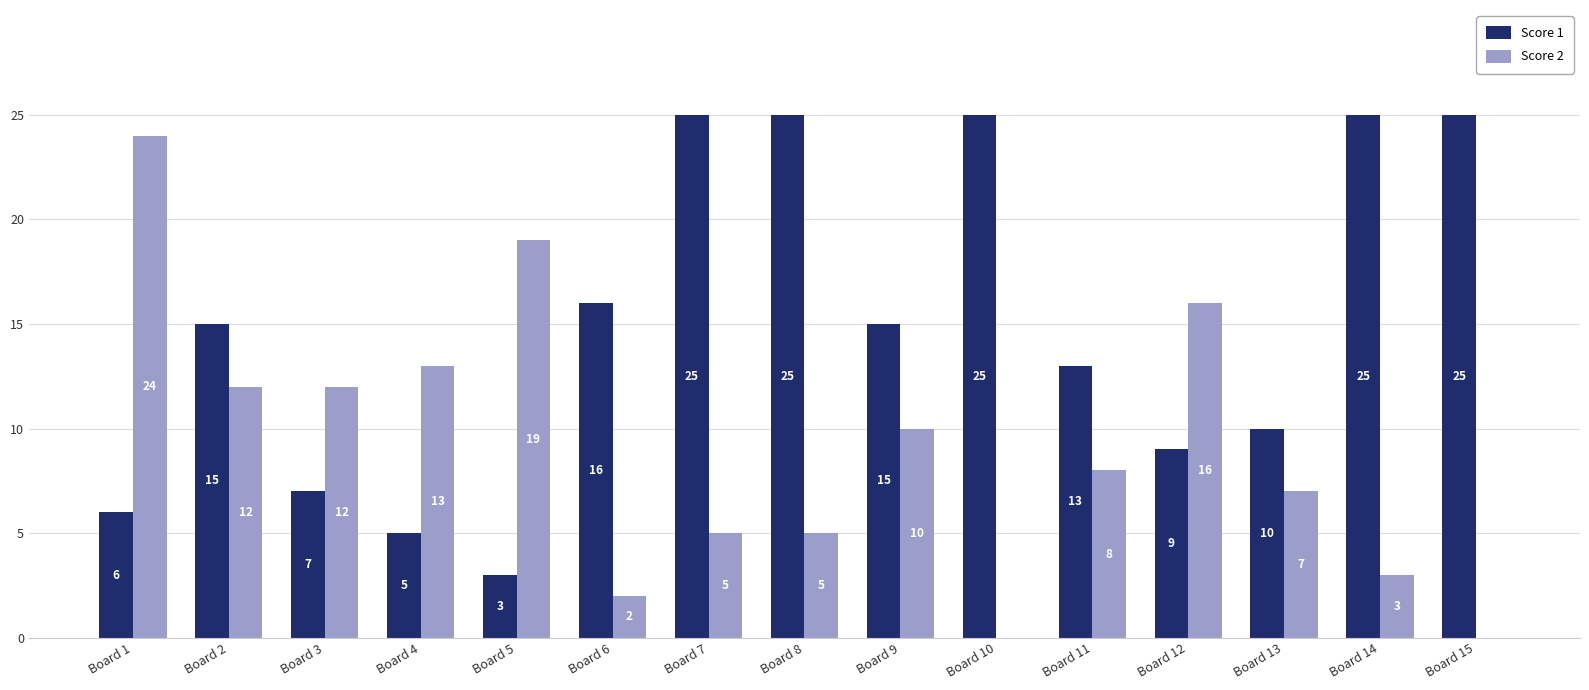

The value of Score 2 at Board 10 is 8. True or false?

False